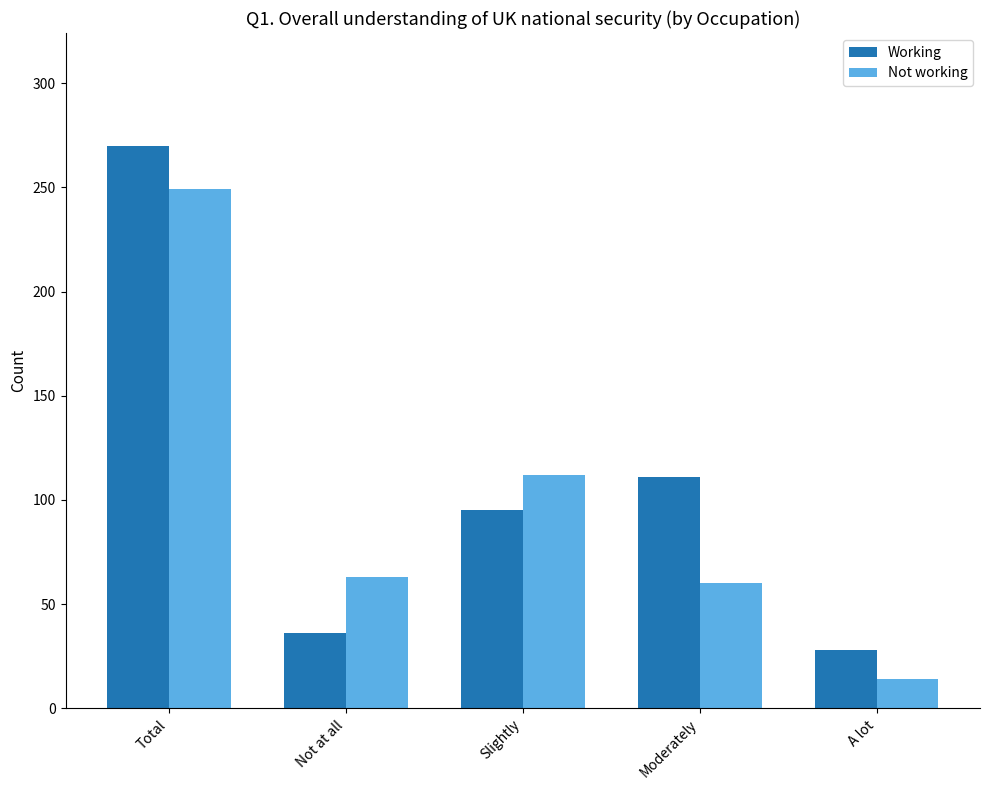

Between Not at all and A lot, which series saw the biggest shift?

Not working